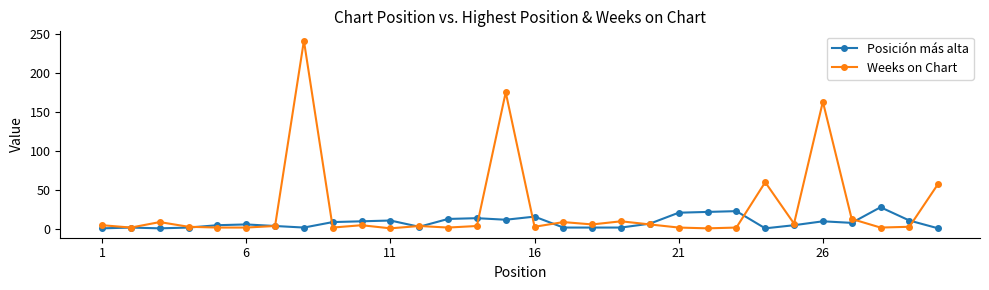

True or false: Weeks on Chart has more than 1 interior local peaks.

True